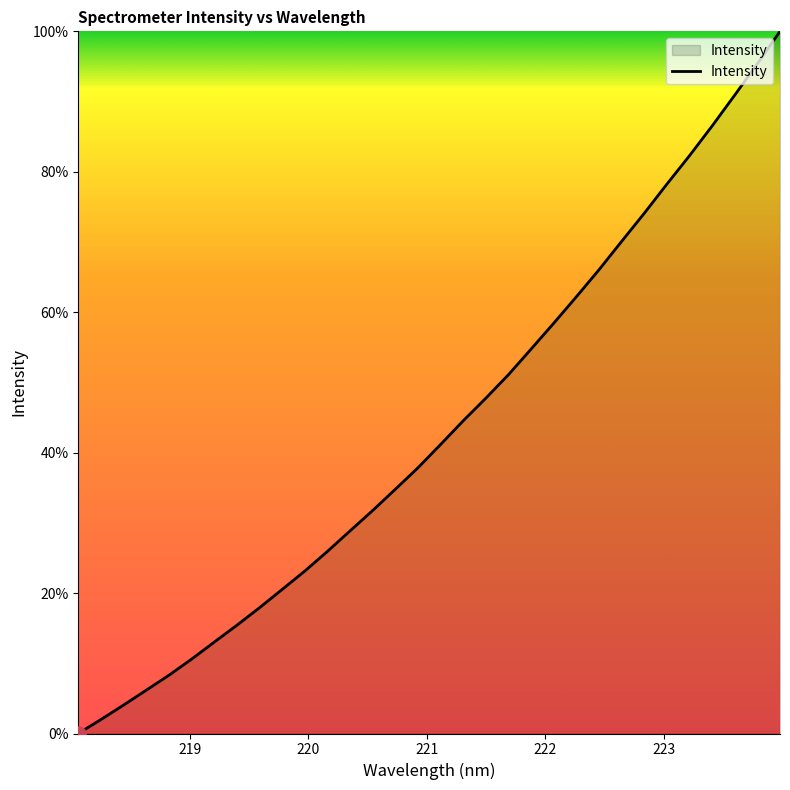

What is the greatest value displayed?

100.0